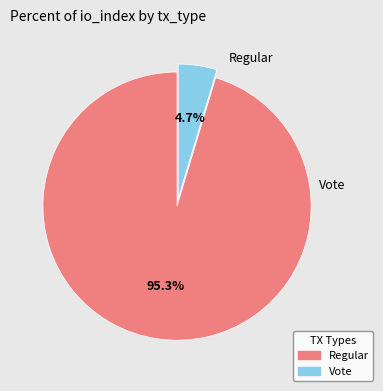

Count the number of slices in the pie.

2